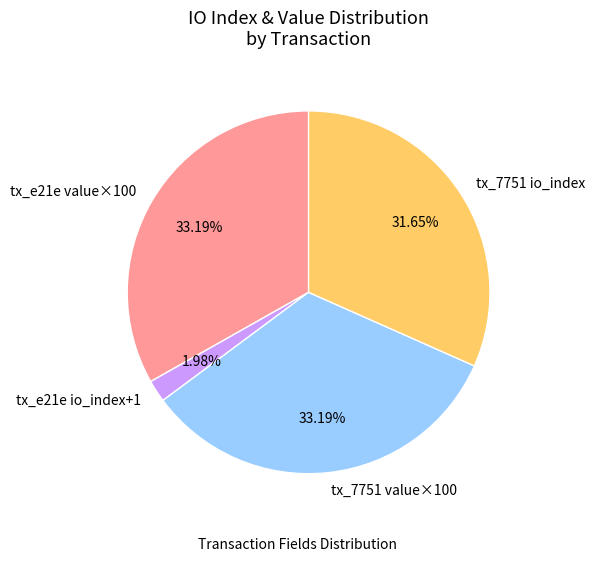

Is the sum of tx_e21e value×100 and tx_7751 value×100 greater than half?

Yes